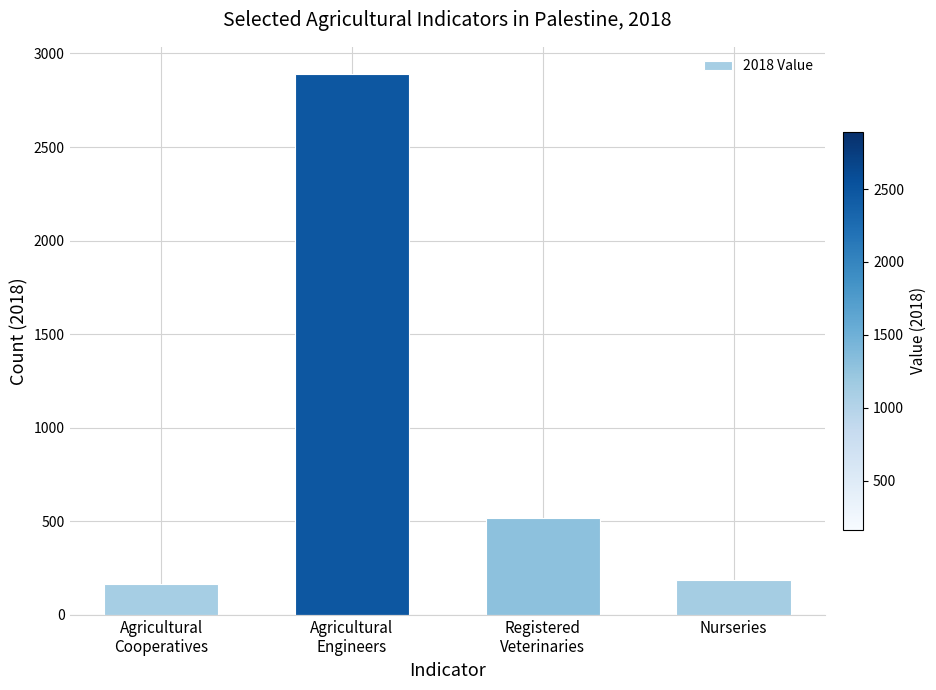

How many data points are less than 516?

2